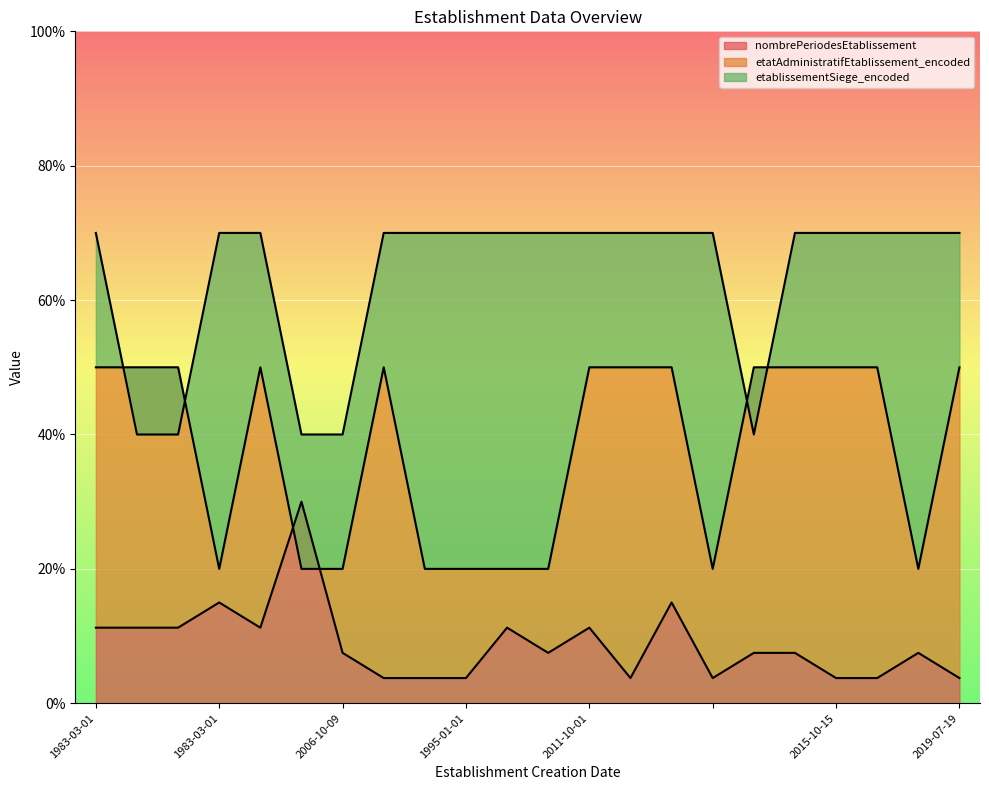

What is the difference between the nombrePeriodesEtablissement values at 2015-10-15 and 1983-08-10?

7.5